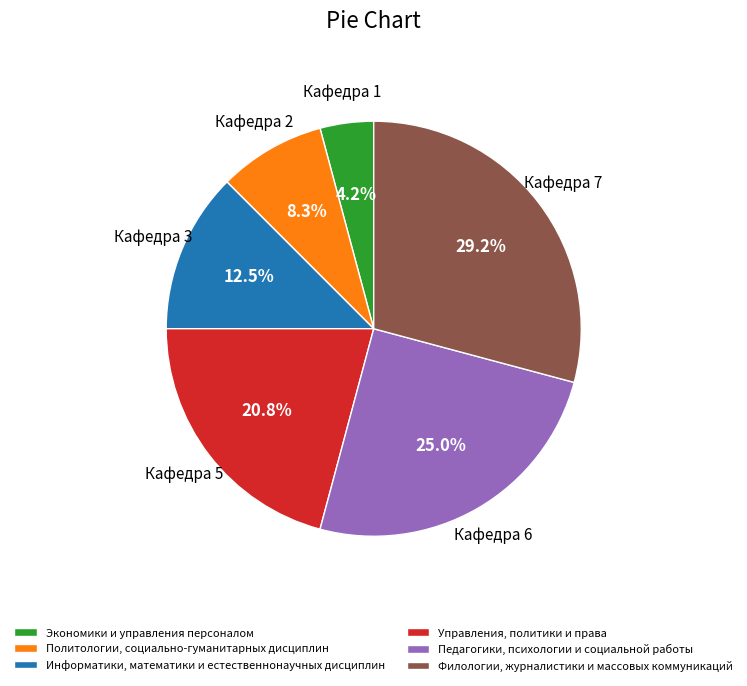

To the nearest percent, what percentage of the pie is Управления, политики и права?

21%